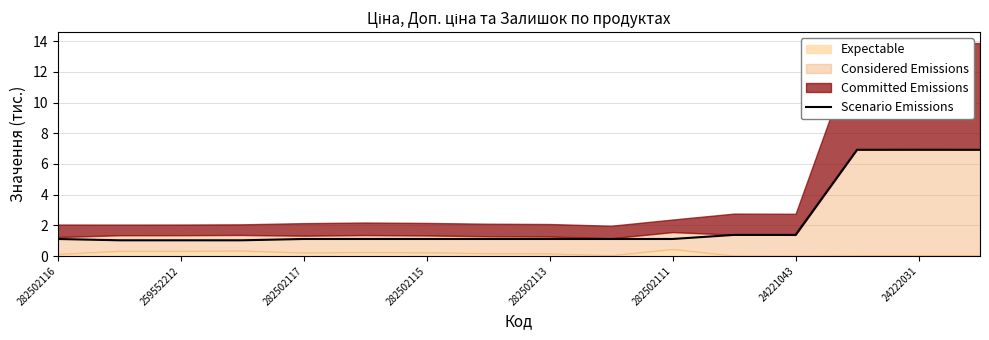

The Scenario Emissions series shows 1.9 at 282502111. True or false?

False